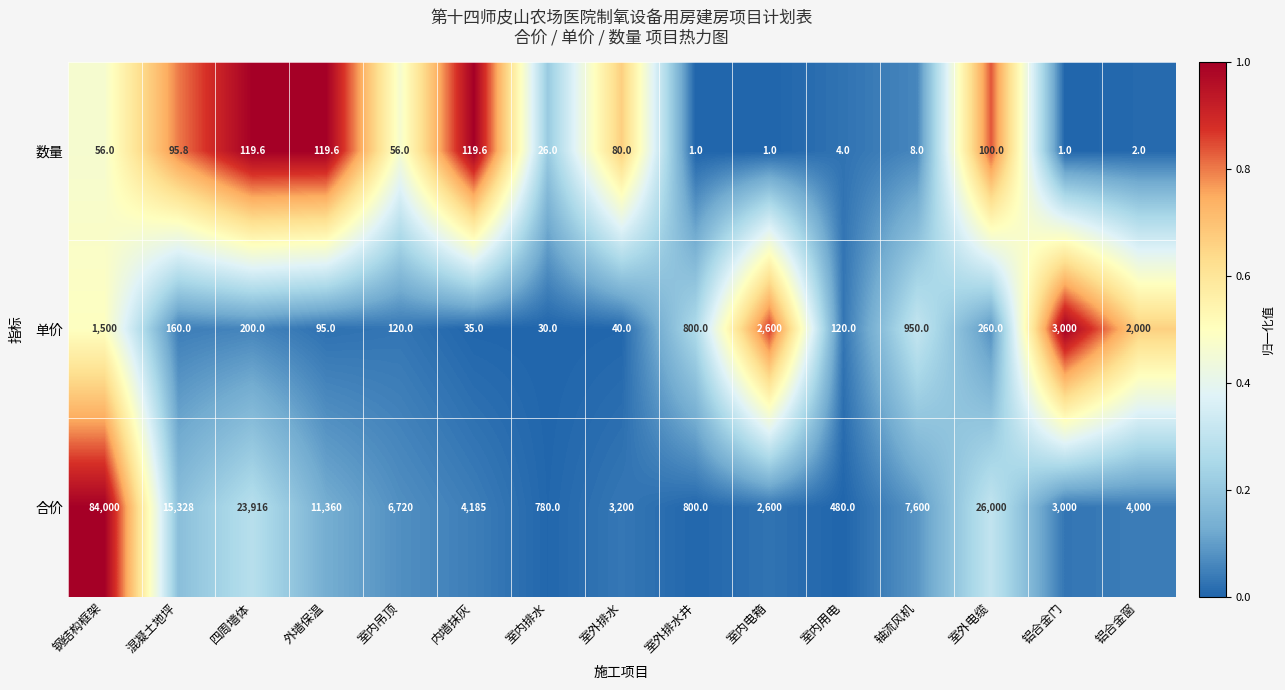

List the series in order of their peak value, lowest first.

数量, 单价, 合价